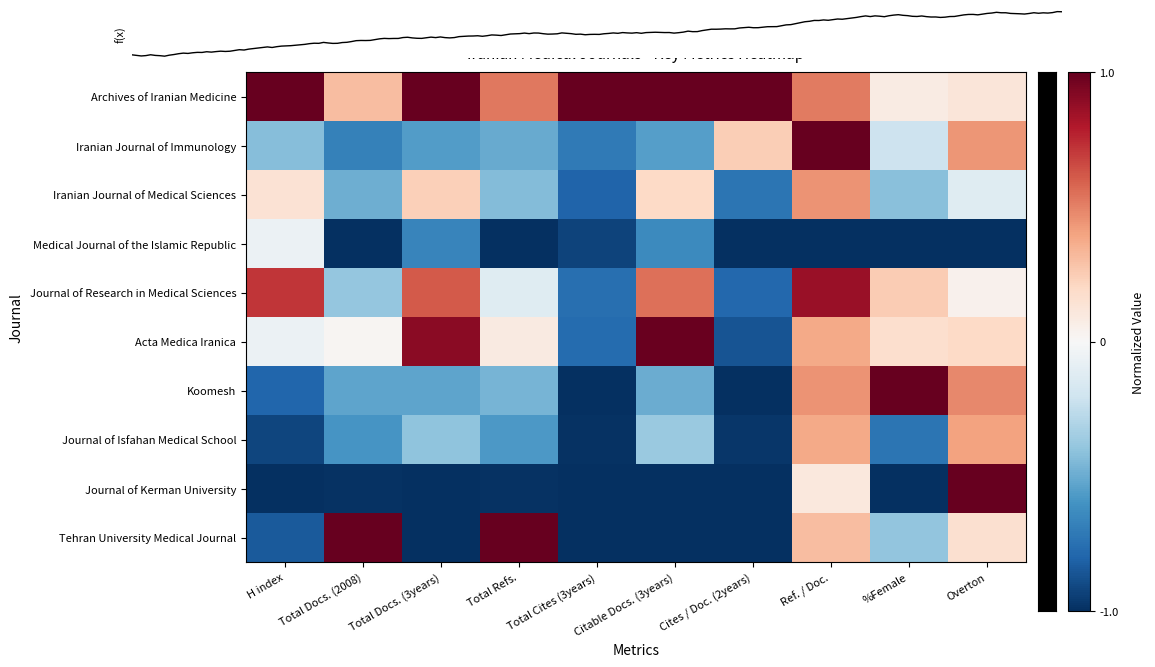

How many distinct data groups are displayed?

10